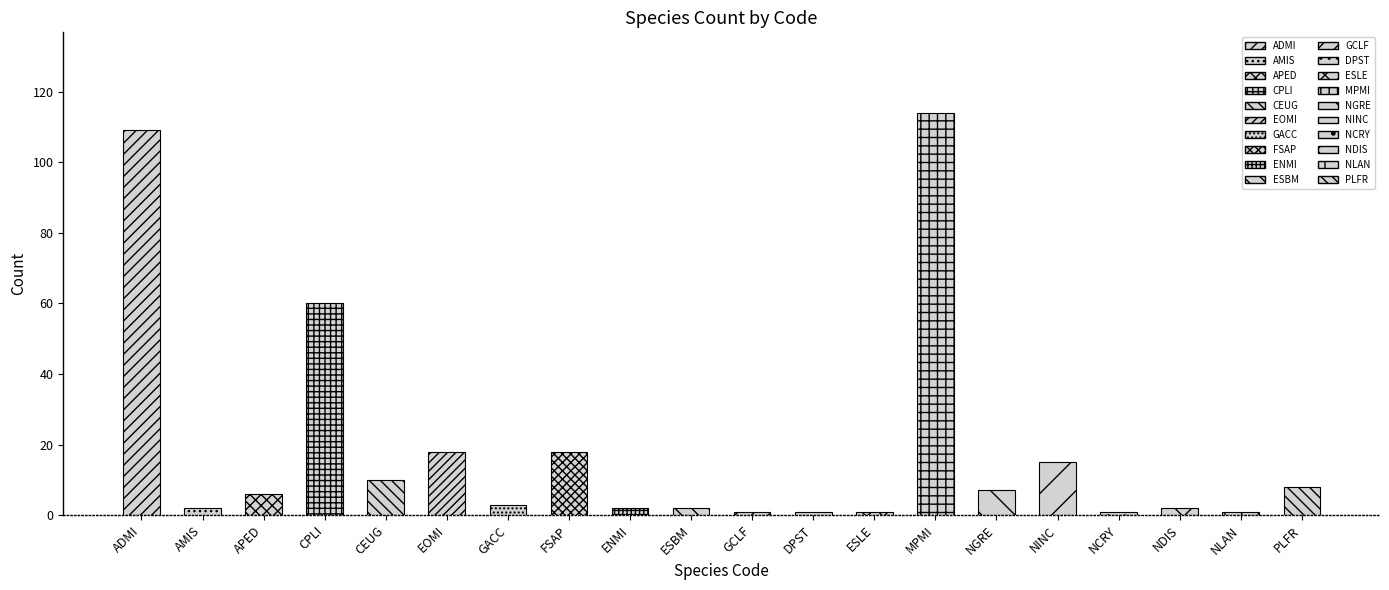

What is the difference between the second highest and second lowest values?

108